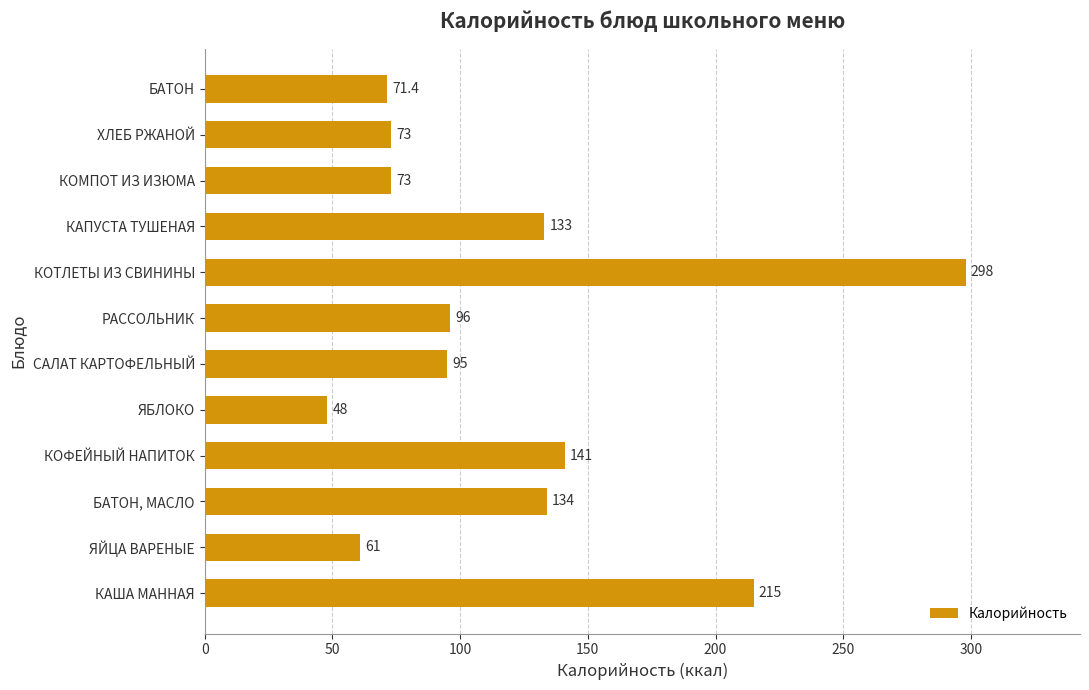

Are the bars horizontal?

Yes